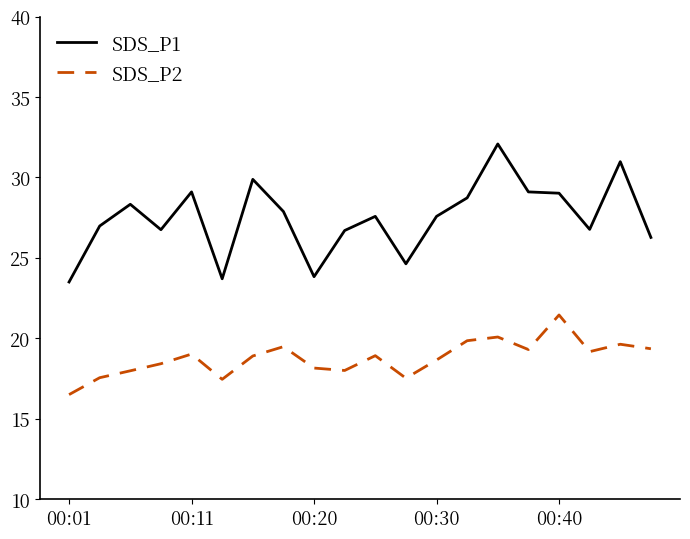

What are all the series names shown in the legend?

SDS_P1, SDS_P2